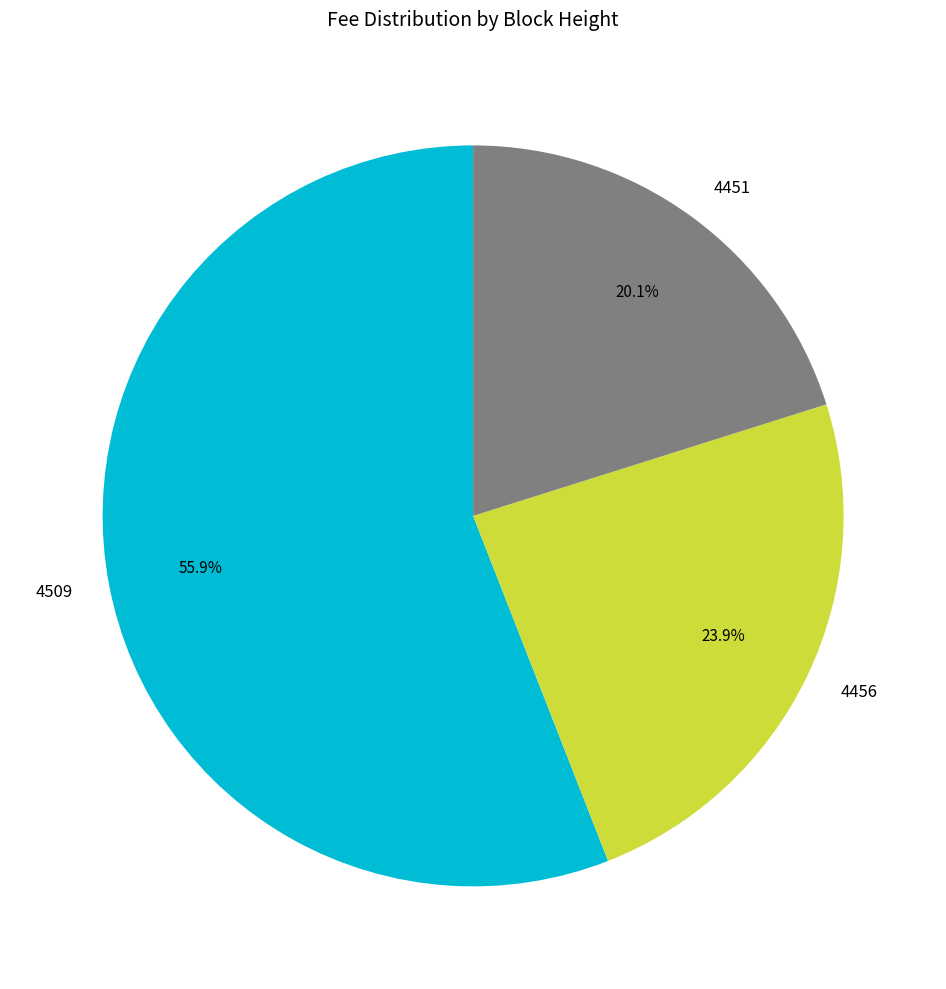

To the nearest percent, what is the average slice percentage?

33%